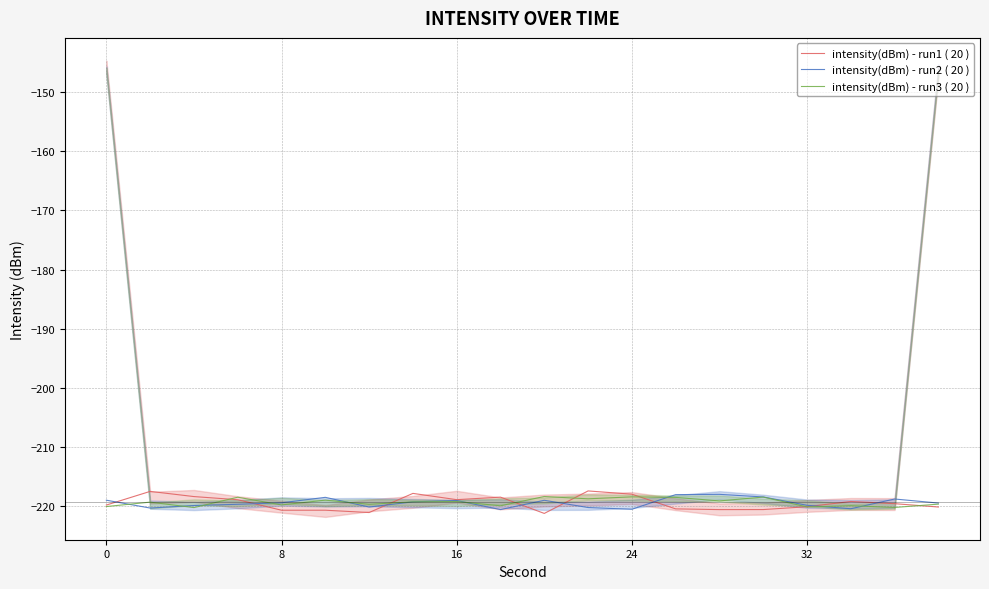

True or false: intensity(dBm) - run1 ( 20 ) has a value of -220.0 at 32.

True